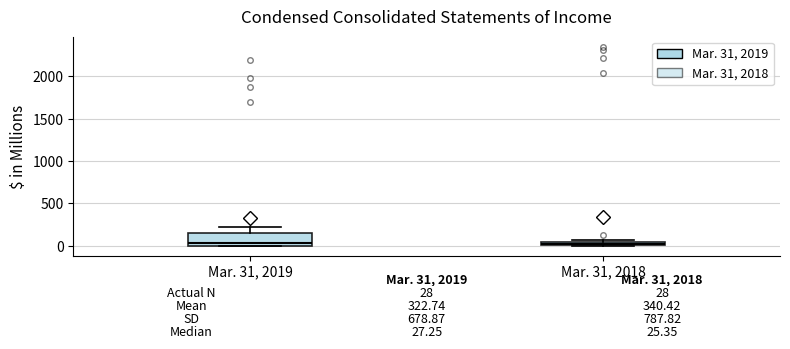

Comparing the boxes themselves (not the whiskers), which one is the tallest?

Mar. 31, 2019